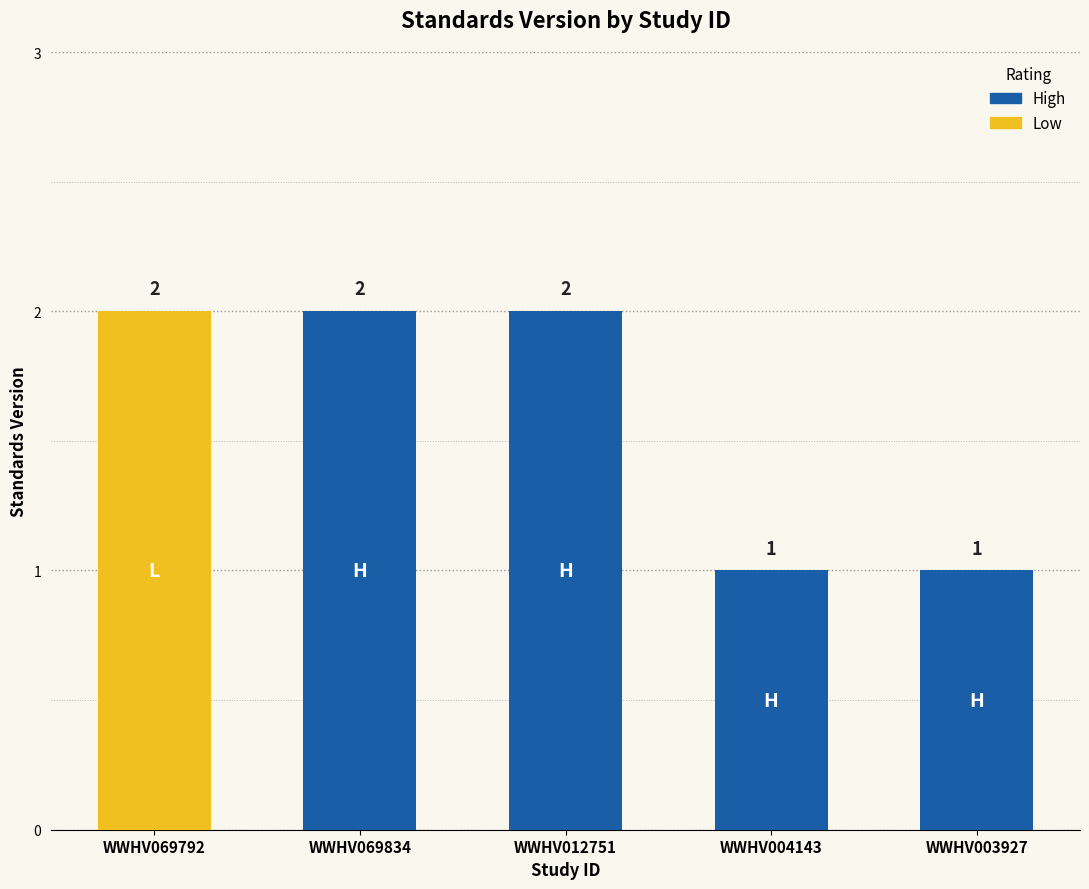

Which has a higher value, WWHV012751 or WWHV004143?

WWHV012751